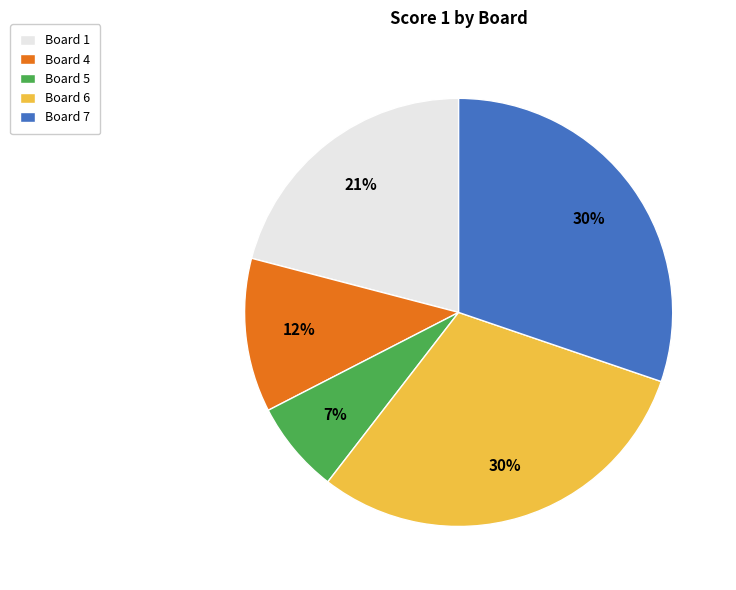

Do Board 4 and Board 6 together represent more than half of the pie?

No